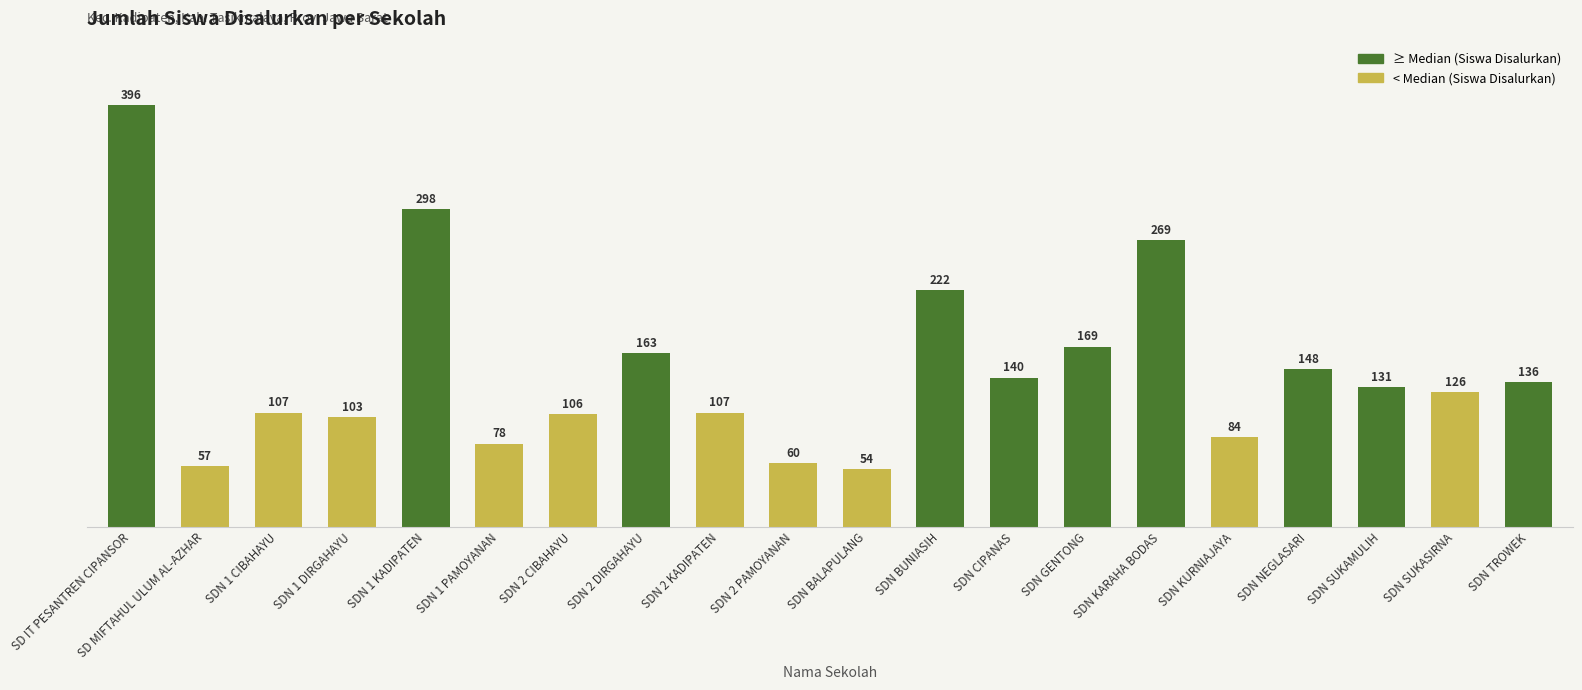

What is the change in value from SDN NEGLASARI to SDN SUKASIRNA?

-22